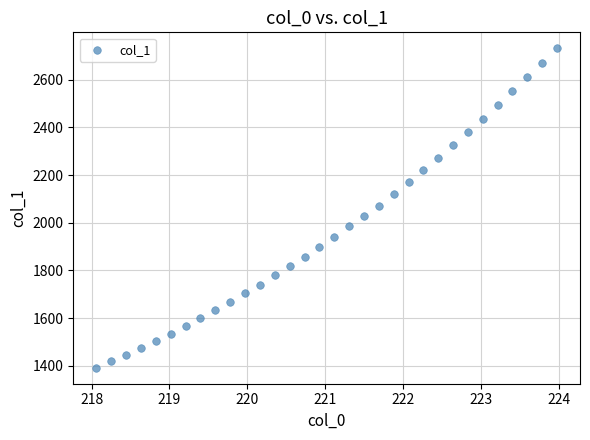

What is the range of Y values (max minus min)?

1340.7